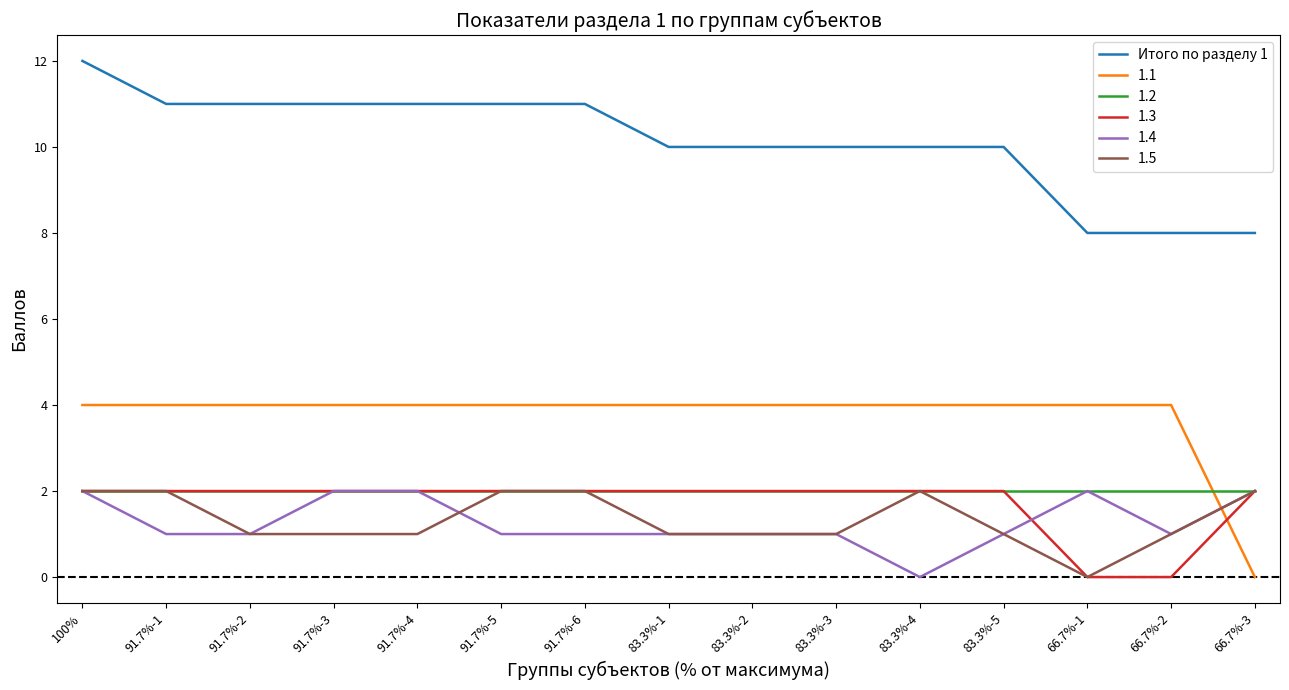

Does the chart have visible grid lines?

No